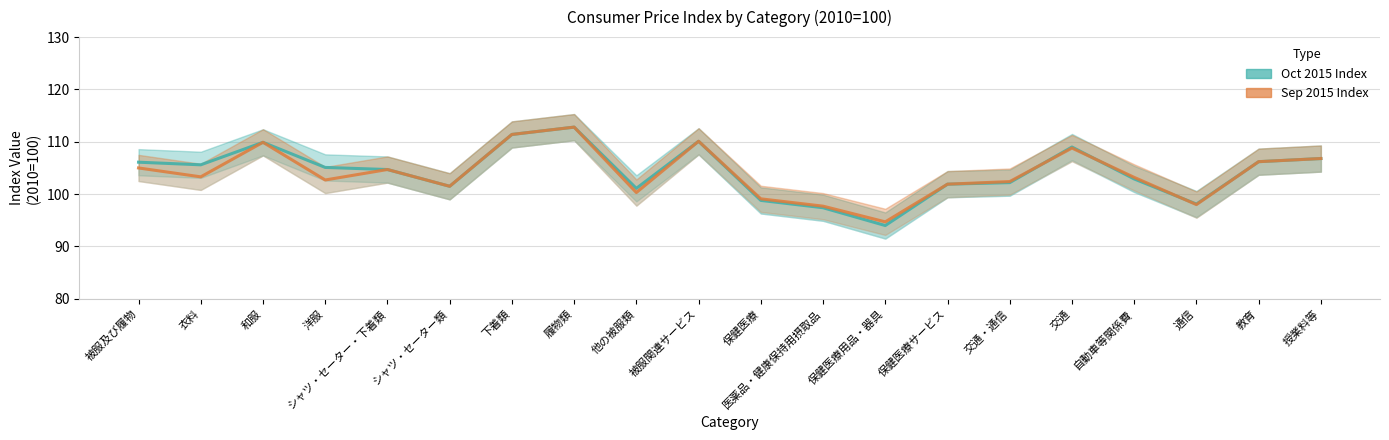

Is the value of Oct 2015 Index at 被服関連サービス greater than the value of Sep 2015 Index at シャツ・セーター・下着類?

Yes